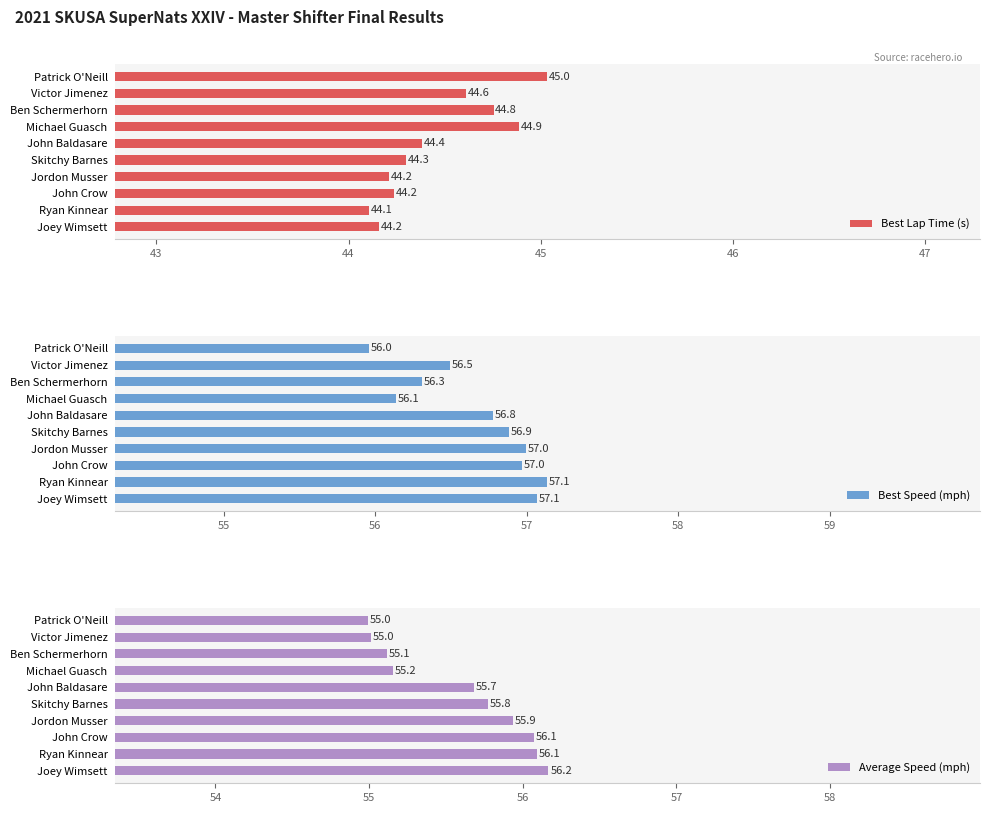

Which category has the highest value in the Best Lap Time (s) series?

Patrick O'Neill